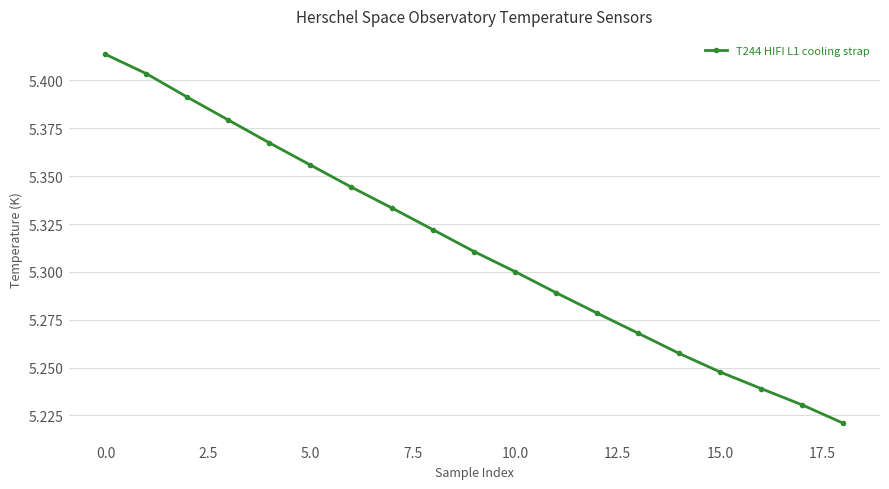

True or false: the data has more than 0 interior local peaks.

False